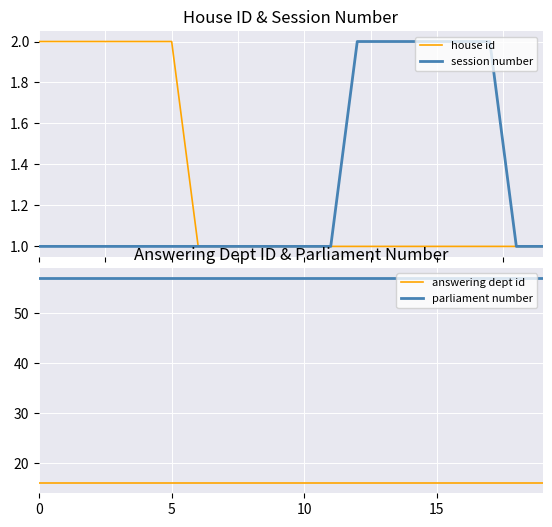

What is the value of the session number point at the 6th from the left?

1